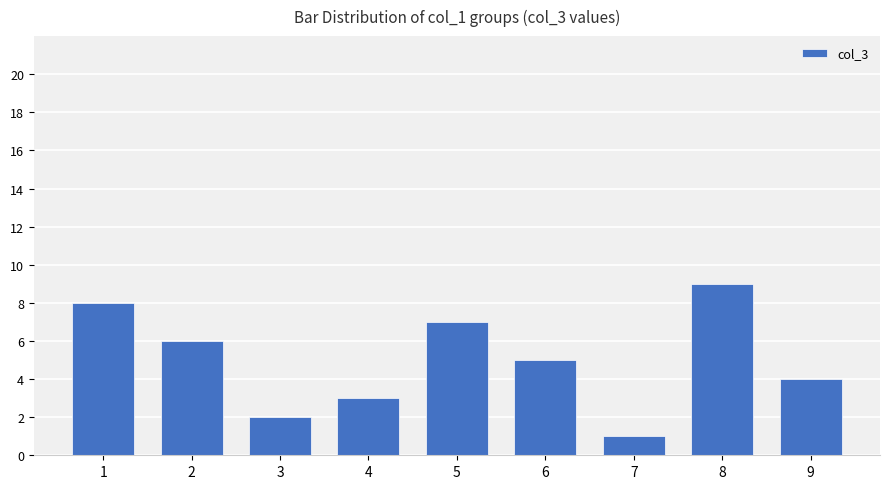

How many values are between 3 and 7?

5